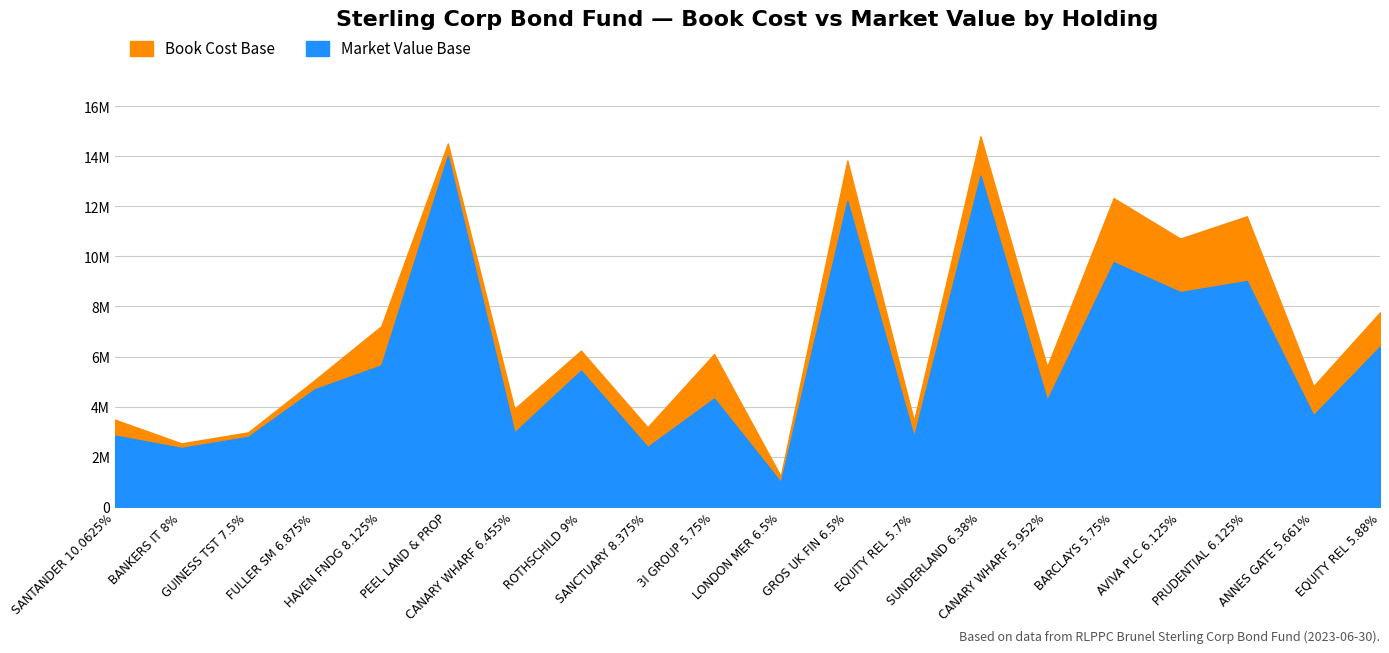

Which has a higher value, LONDON MER 6.5% or BARCLAYS 5.75%?

BARCLAYS 5.75%